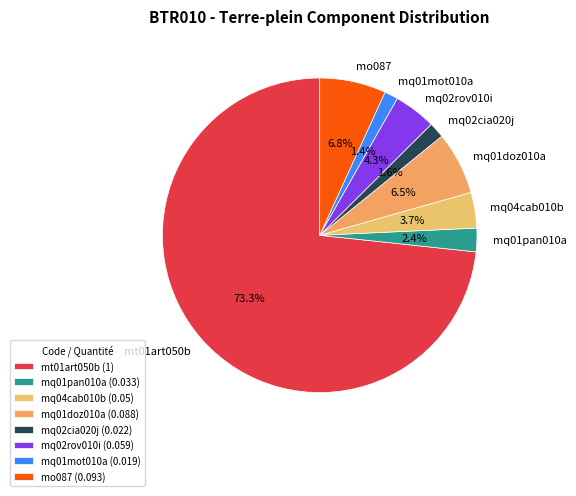

How many segments does this pie chart have?

8